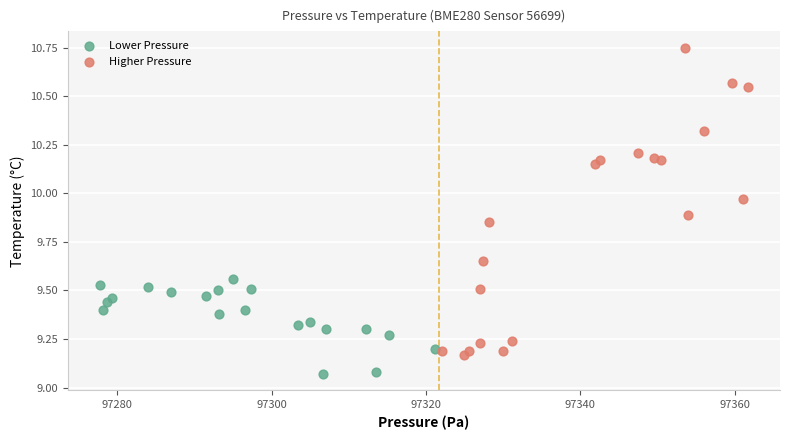

Which series reaches the maximum Y coordinate?

Higher Pressure